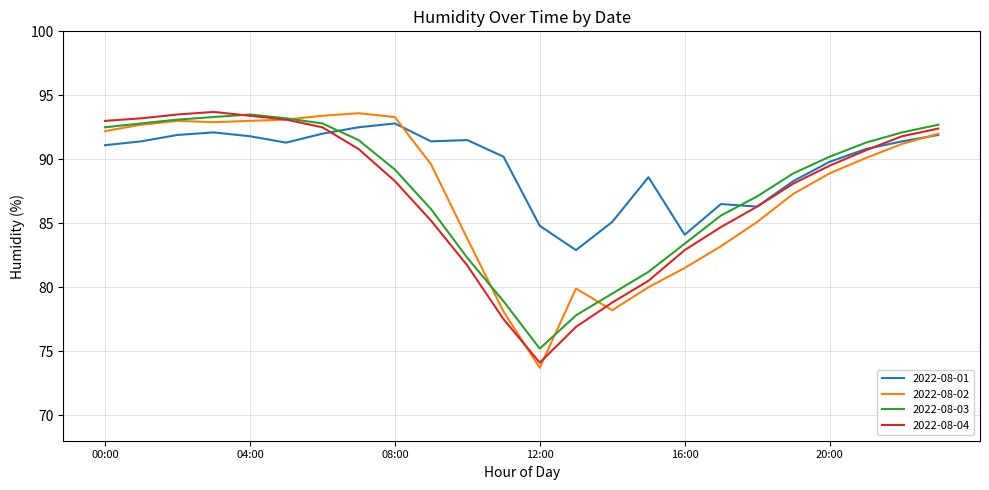

Which series ends up on top after the final intersection of 2022-08-03 and 2022-08-01?

2022-08-03